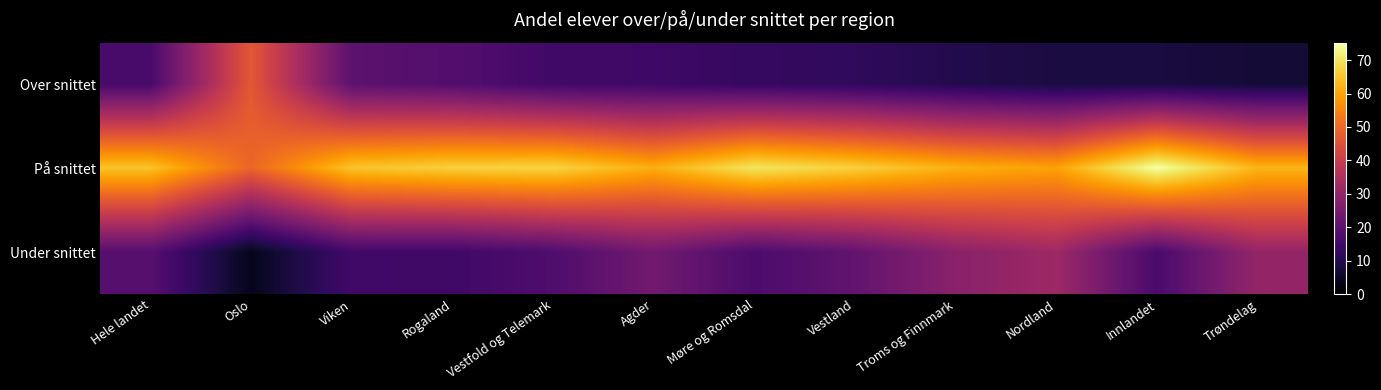

Reading left to right, what are all the values shown in this chart?

Over snittet: Hele landet=16.2	Oslo=46.7	Viken=19.9	Rogaland=18.3	Vestfold og Telemark=15.0	Agder=14.6	Møre og Romsdal=12.8	Vestland=12.1	Troms og Finnmark=9.9	Nordland=8.3	Innlandet=8.3	Trøndelag=7.2
På snittet: Hele landet=64.9	Oslo=49.5	Viken=65.0	Rogaland=66.9	Vestfold og Telemark=67.5	Agder=61.5	Møre og Romsdal=70.2	Vestland=66.8	Troms og Finnmark=62.0	Nordland=59.7	Innlandet=75.2	Trøndelag=62.6
Under snittet: Hele landet=18.9	Oslo=3.8	Viken=15.1	Rogaland=14.8	Vestfold og Telemark=17.5	Agder=24.0	Møre og Romsdal=17.0	Vestland=21.0	Troms og Finnmark=28.2	Nordland=31.9	Innlandet=16.5	Trøndelag=30.2